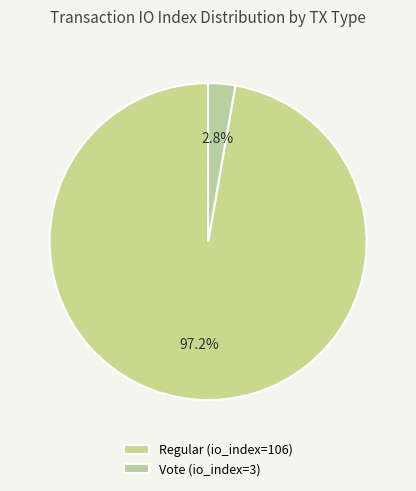

Which slice is the largest?

Regular (io_index=106)